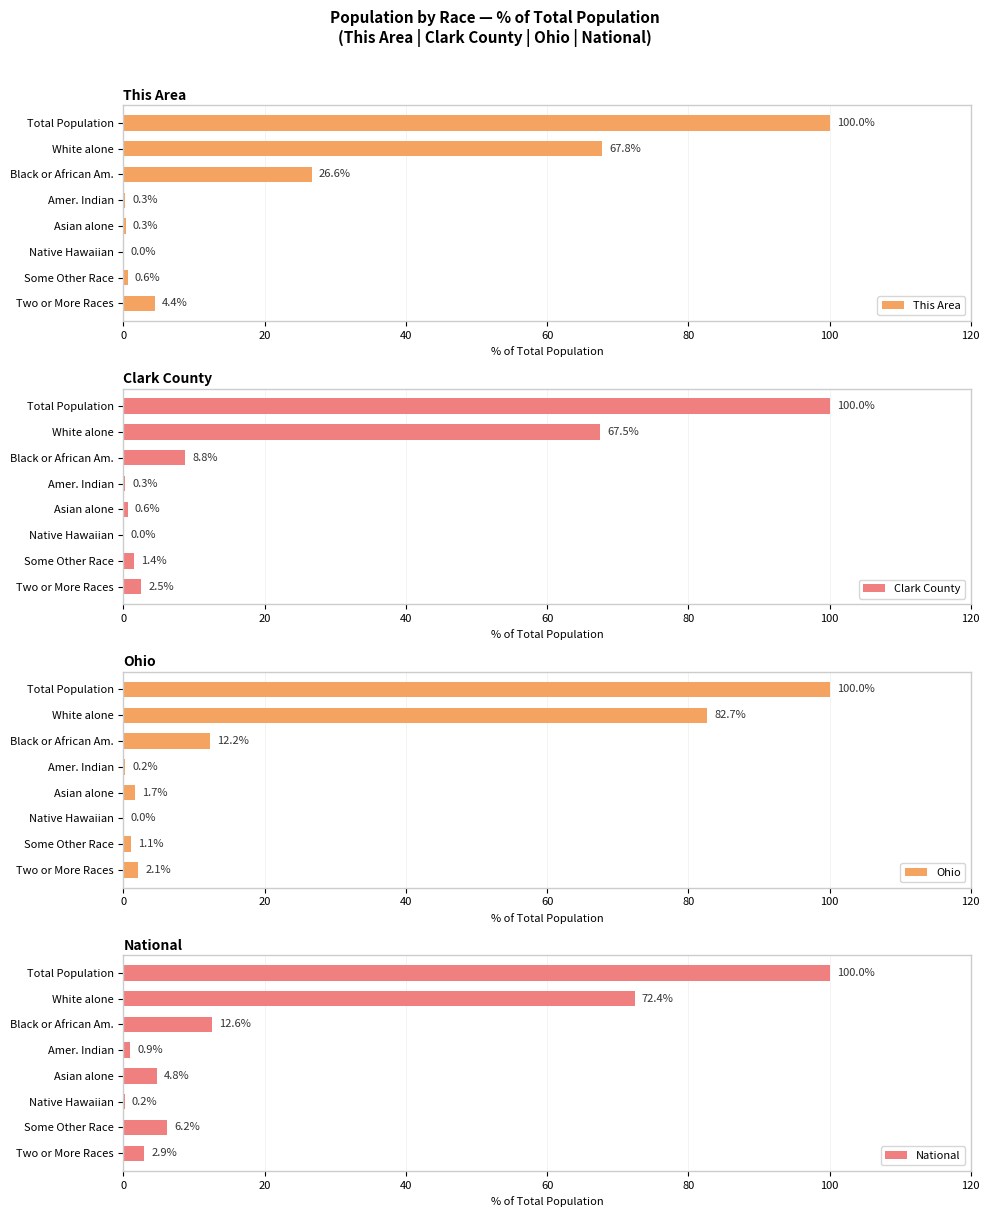

The This Area series shows 121.6 at White alone. True or false?

False